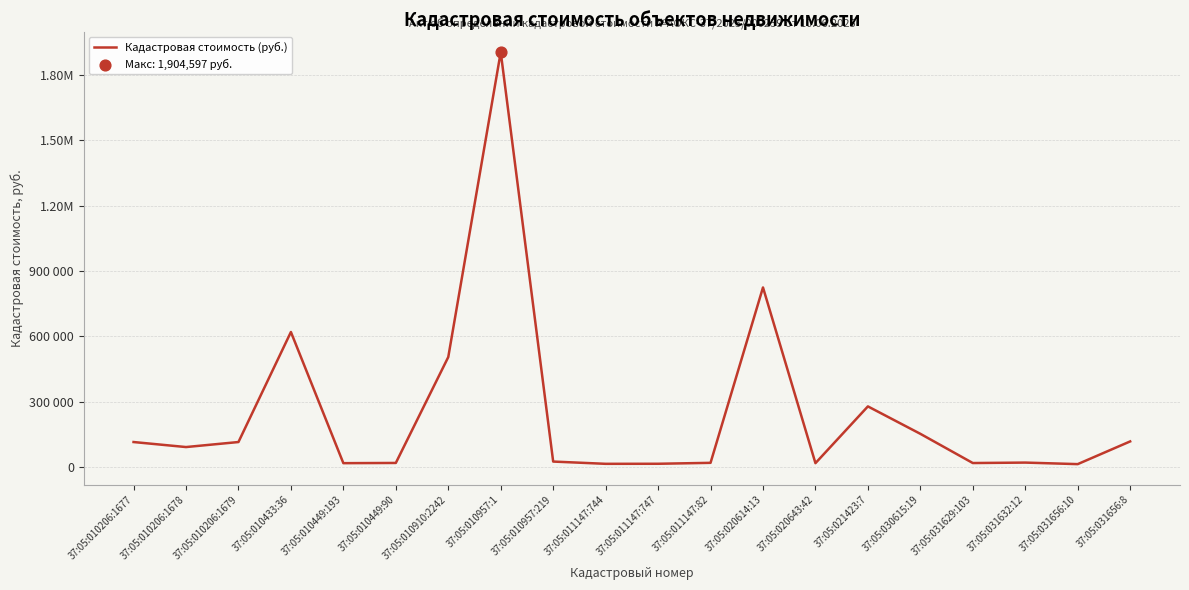

What is the change in value from 37:05:010910:2242 to 37:05:031629:103?

-486329.9